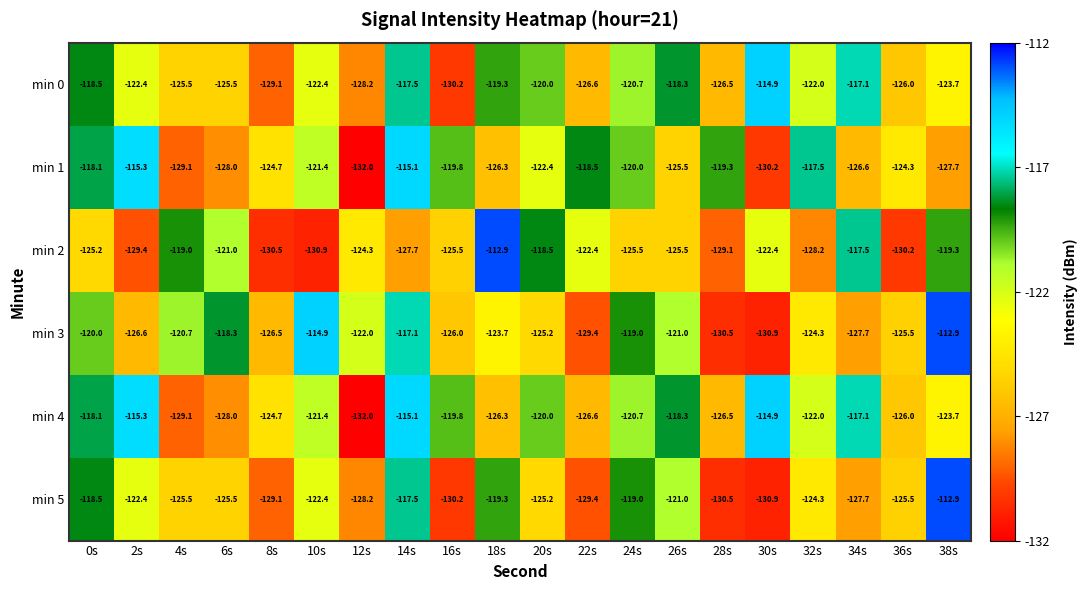

At 10s, list the series in order from largest to smallest.

min 3, min 1, min 4, min 0, min 5, min 2